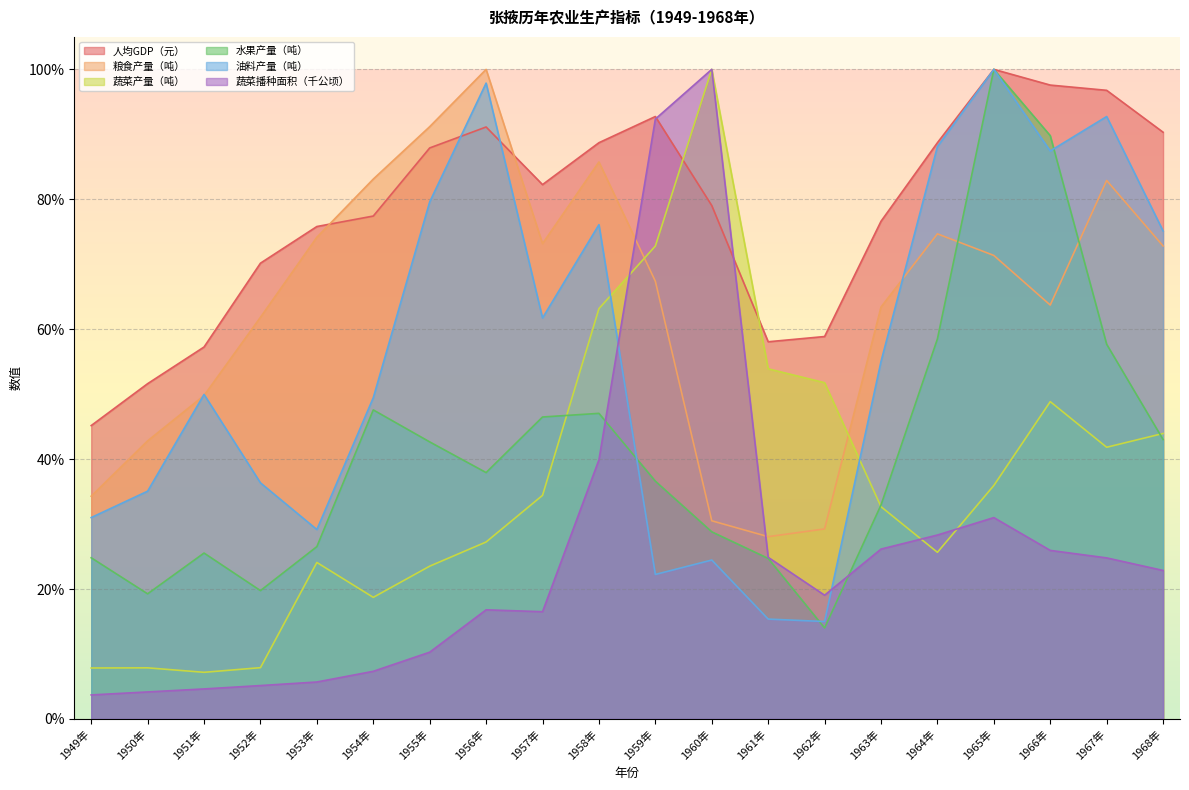

What is the total value across all series at 1958年?

400.6